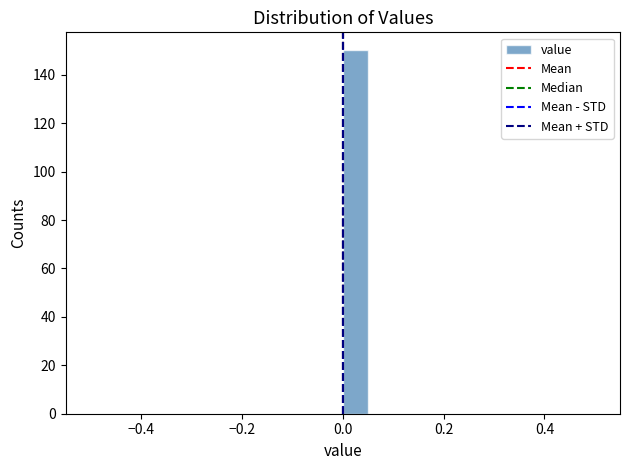

Read against the x-axis, roughly where is the centre of the tallest bar?

0.02